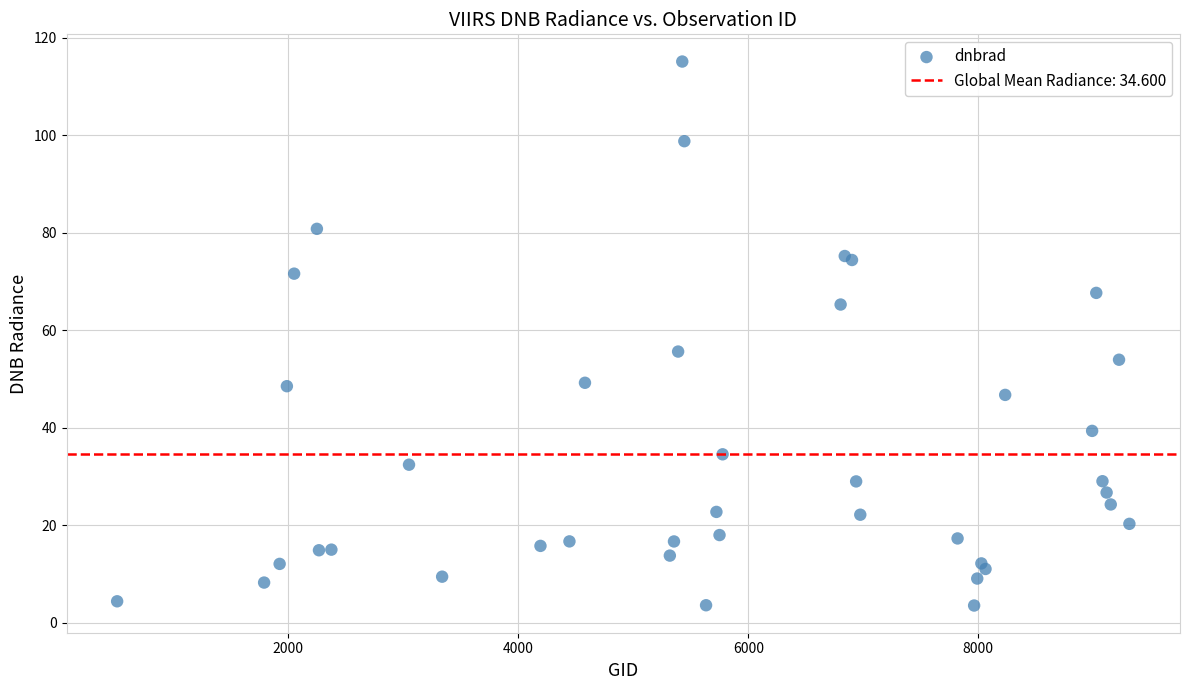

What Y value in the scatter plot is closest to 59?

55.6